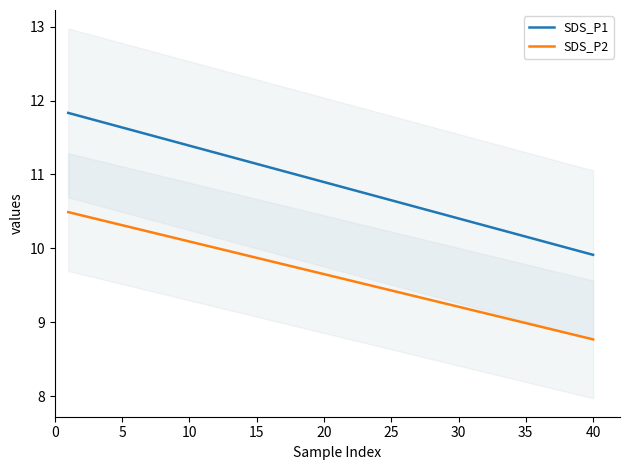

The value of SDS_P2 at 25 is 15.9. True or false?

False